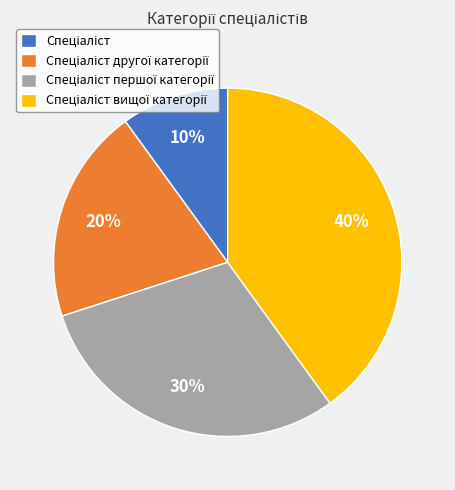

To the nearest percent, what is the difference between the largest and smallest slice percentages?

30%